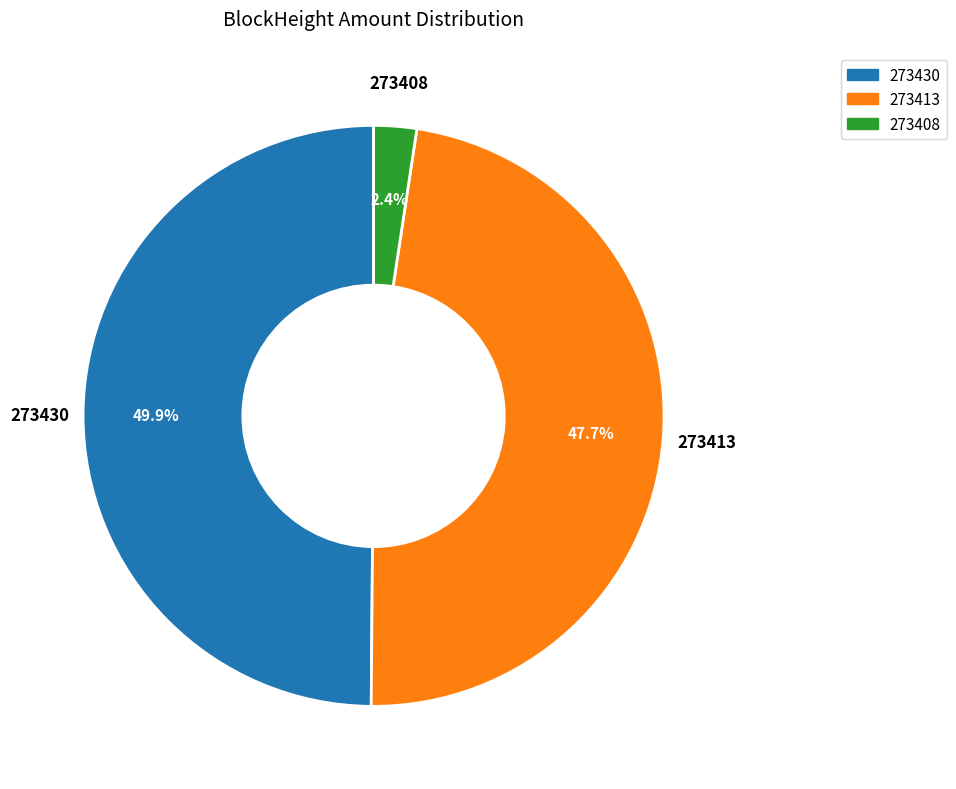

Does 273413 account for over 50% of the chart?

No